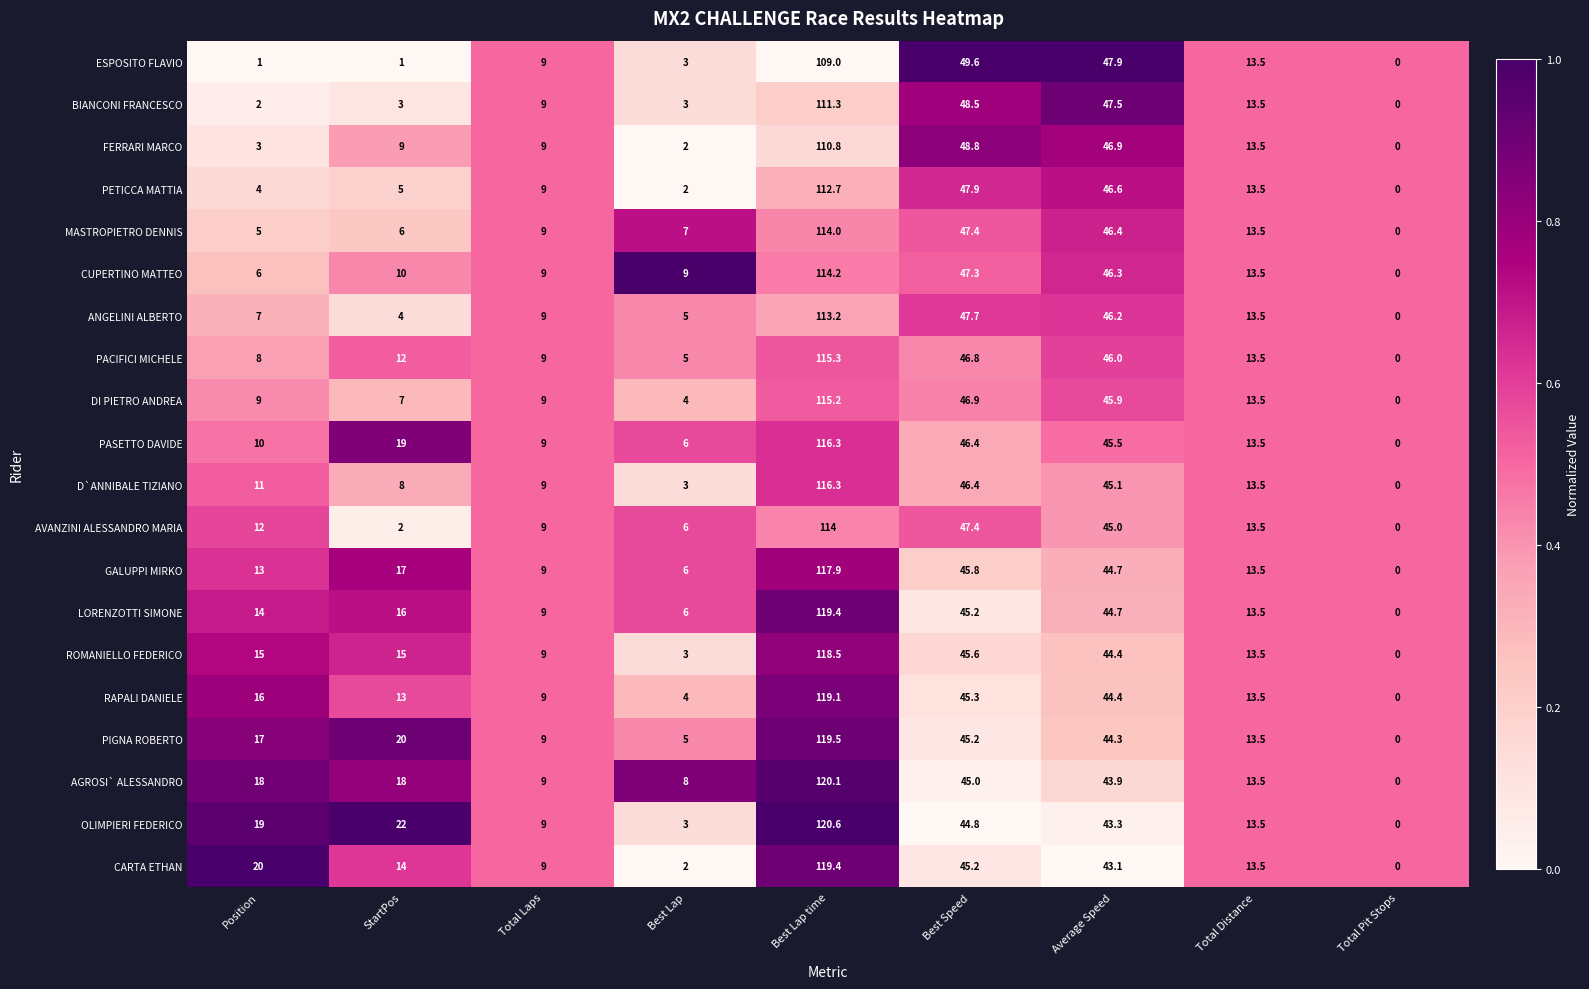

Between Total Laps and Best Speed, which series saw the biggest shift?

ESPOSITO FLAVIO